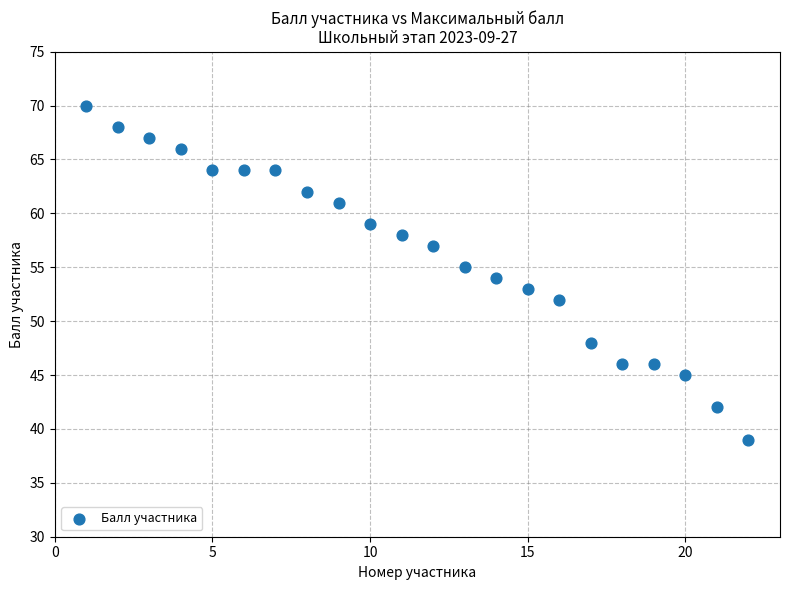

What is the range of Y values (max minus min)?

31